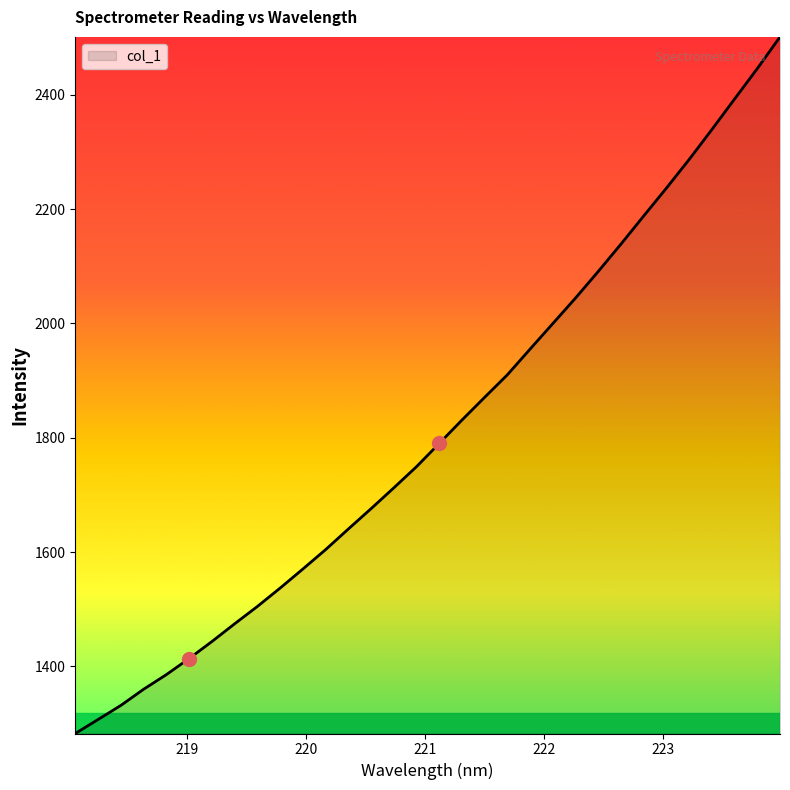

What is the difference between the maximum and minimum values?

1218.5